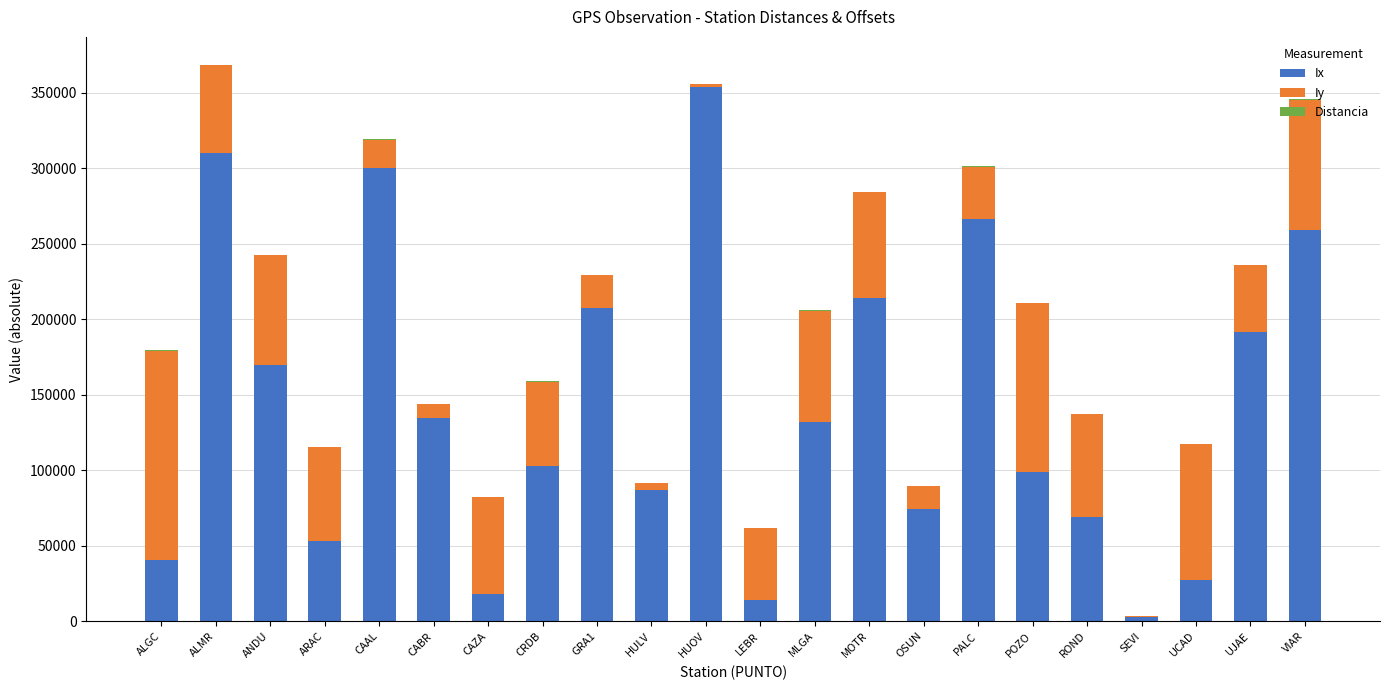

At which label does Ix reach its peak?

HUOV